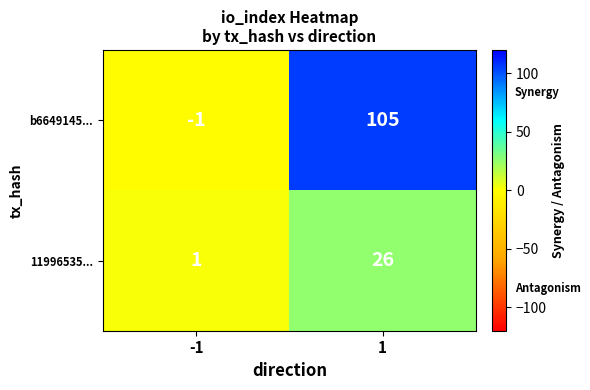

Reading left to right, transcribe all the data shown in this chart.

b6649145...: -1=-1	1=105
11996535...: -1=1	1=26